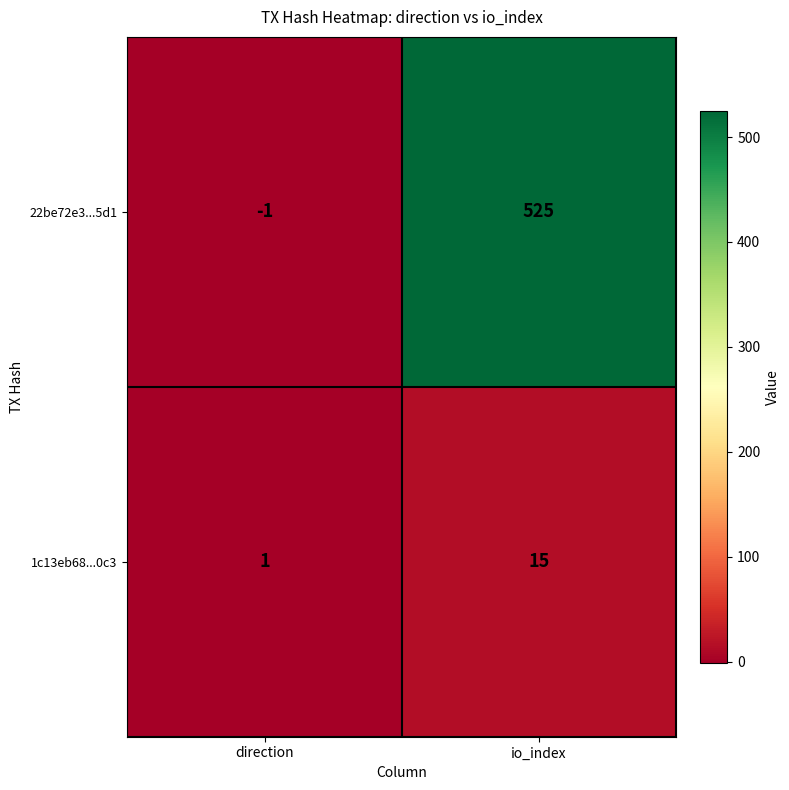

List the series in order of their peak value, lowest first.

1c13eb68...0c3, 22be72e3...5d1